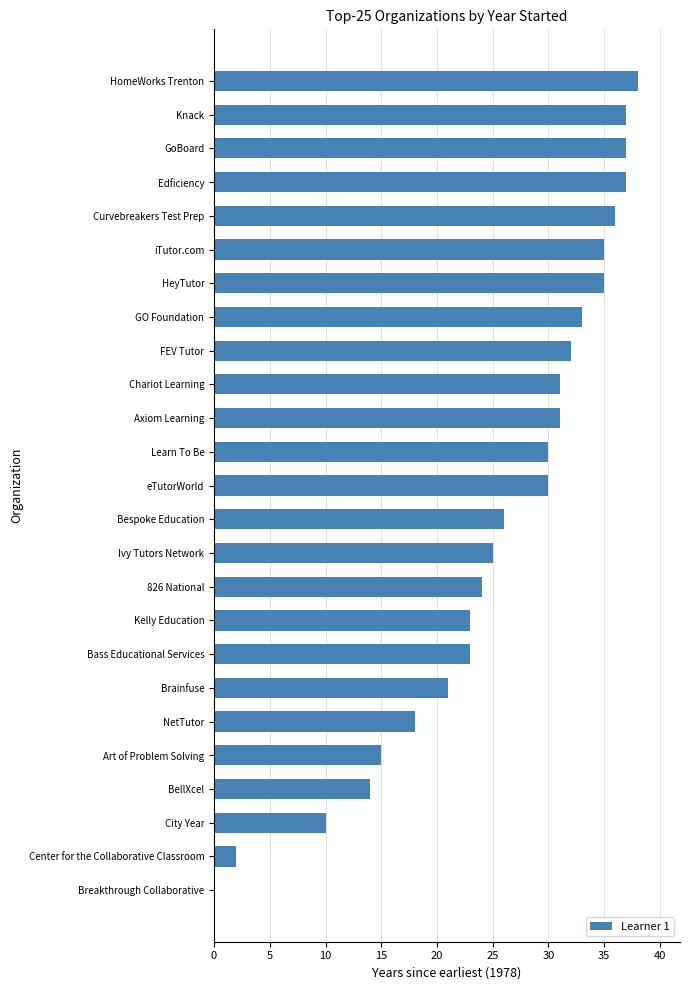

What is the greatest value displayed?

38